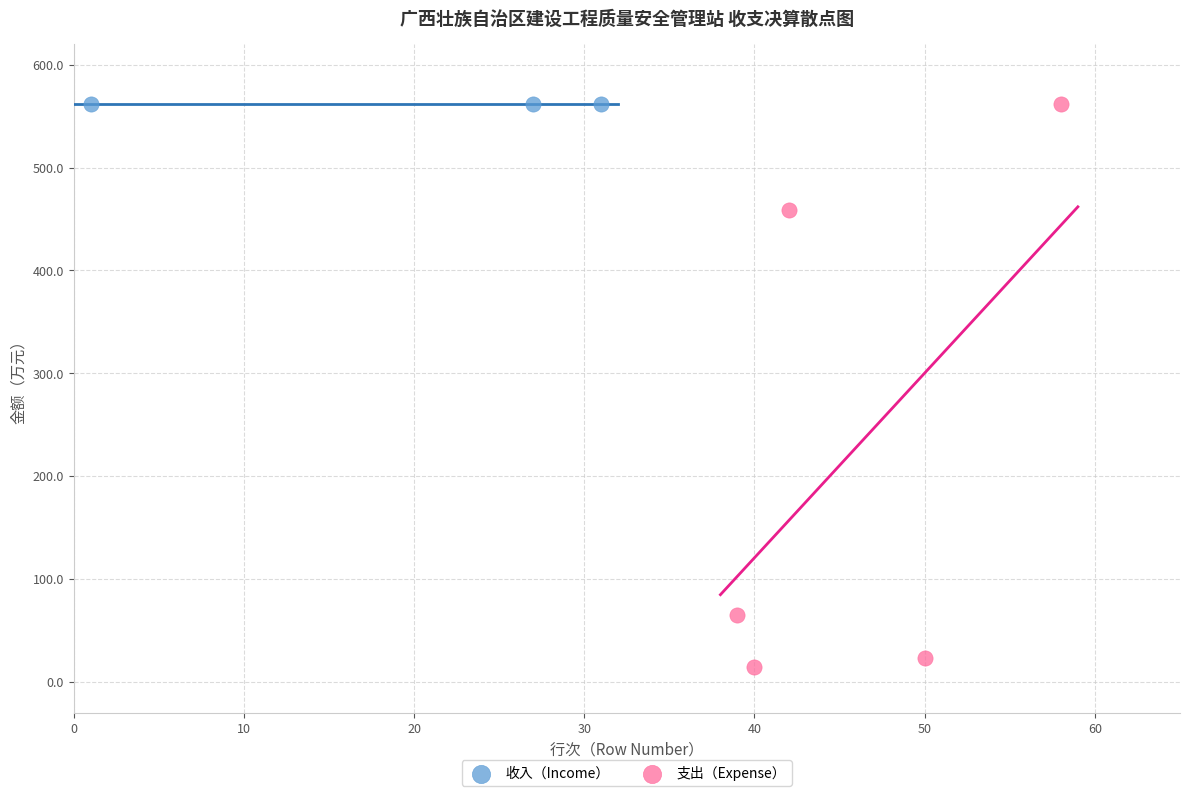

Which series reaches the minimum Y coordinate?

支出（Expense）